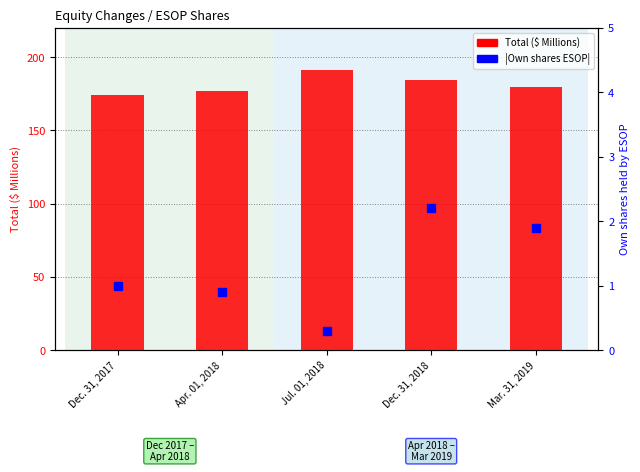

Reading right to left, transcribe all the data shown in this chart.

Total: Mar. 31, 2019=179.8	Dec. 31, 2018=184.3	Jul. 01, 2018=191.1	Apr. 01, 2018=177.1	Dec. 31, 2017=174.5
Own shares held by ESOP (abs): Mar. 31, 2019=1.9	Dec. 31, 2018=2.2	Jul. 01, 2018=0.3	Apr. 01, 2018=0.9	Dec. 31, 2017=1.0